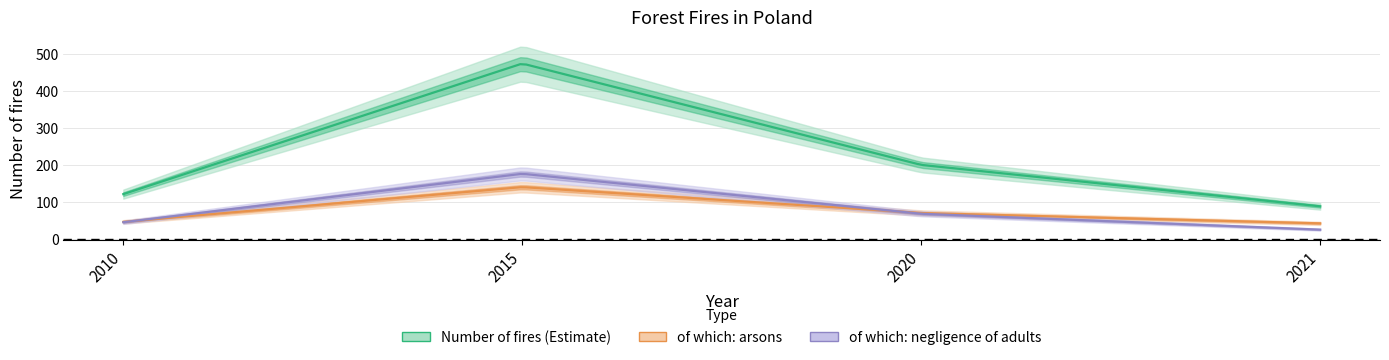

How many distinct data groups are displayed?

3